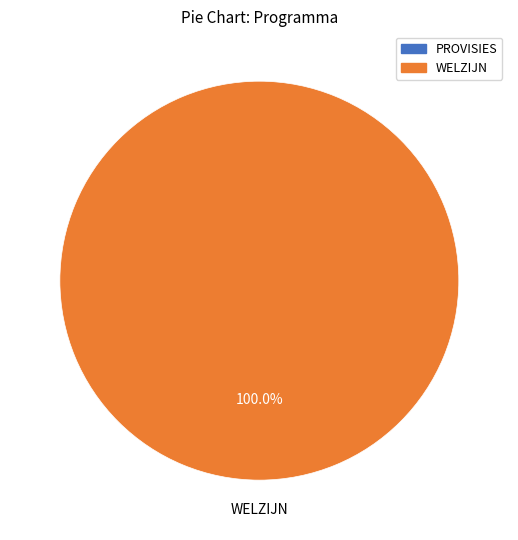

Count the number of slices in the pie.

2